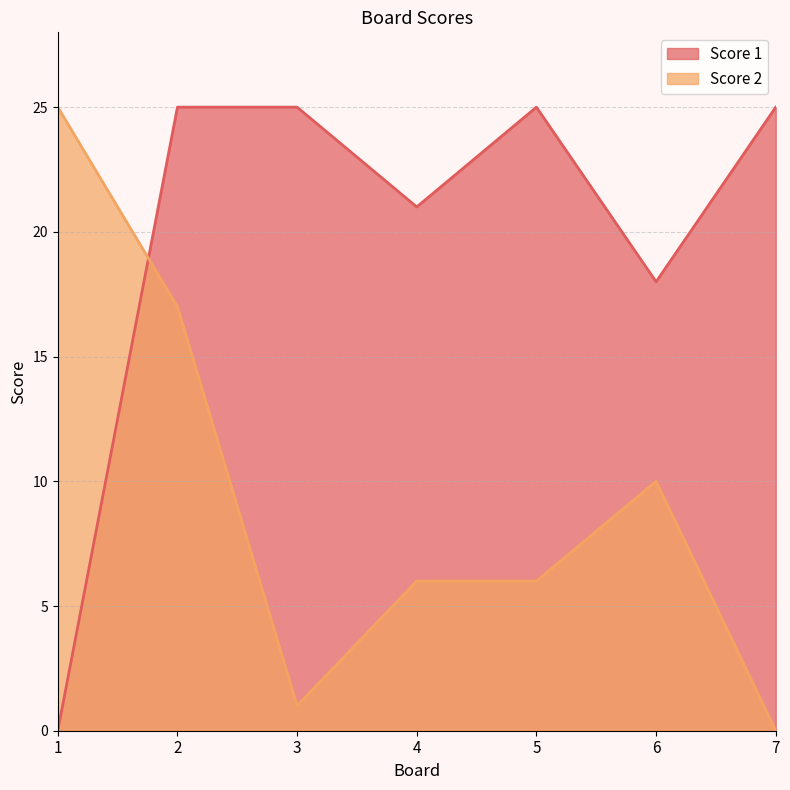

Reading right to left, what are all the values shown in this chart?

Score 1: 25	18	25	21	25	25	0
Score 2: 0	10	6	6	1	17	25